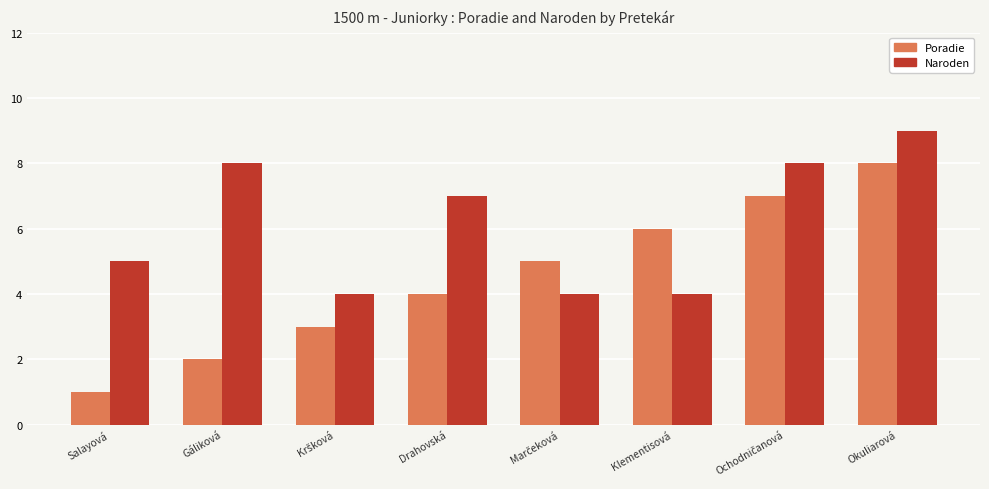

Reading right to left, extract all data points from this chart.

Poradie: 8	7	6	5	4	3	2	1
Naroden: 9	8	4	4	7	4	8	5